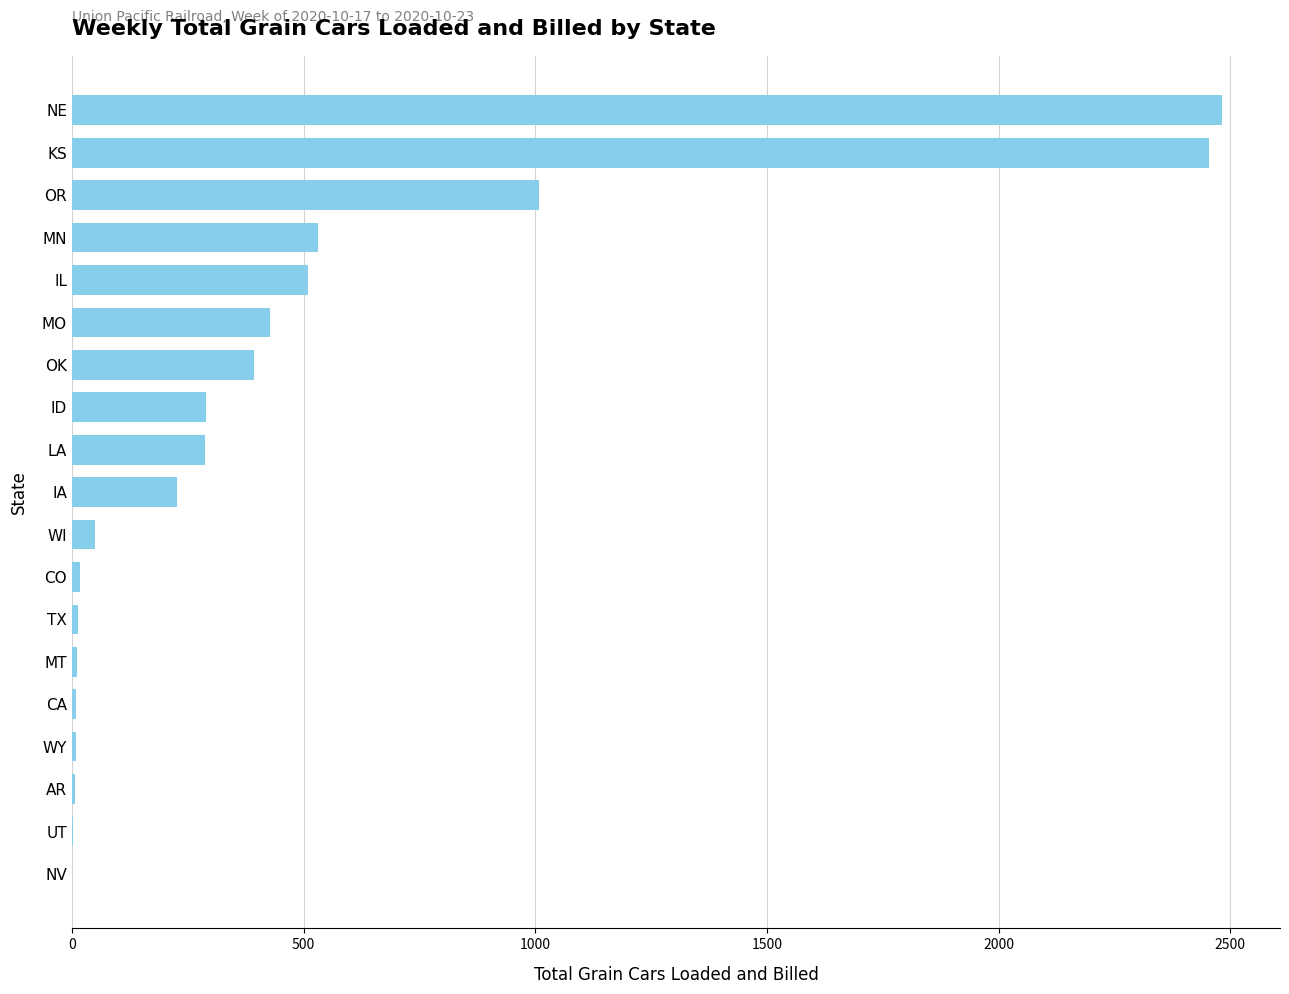

True or false: the data shows 287 at LA.

True